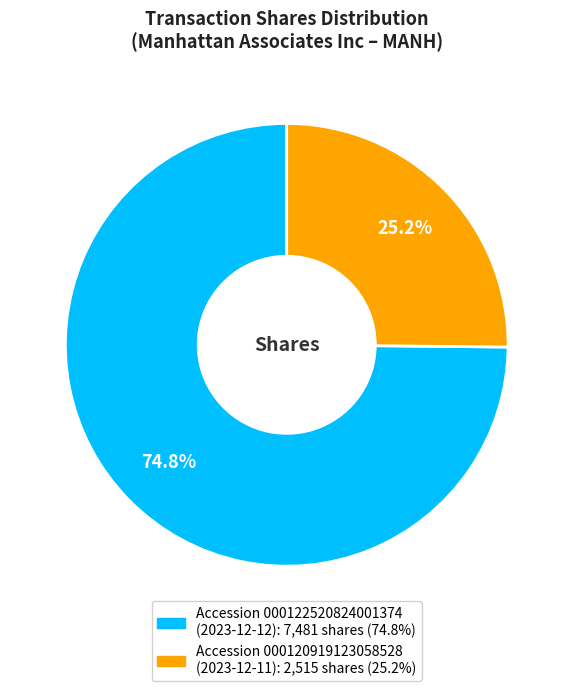

Is there a majority slice in this chart?

Yes